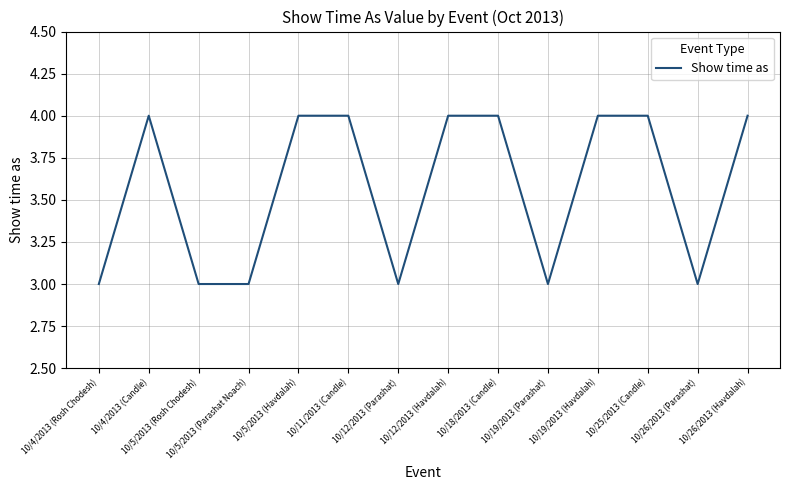

What is the ratio of the value at 10/11/2013 (Candle) to the value at 10/19/2013 (Havdalah)?

1.0